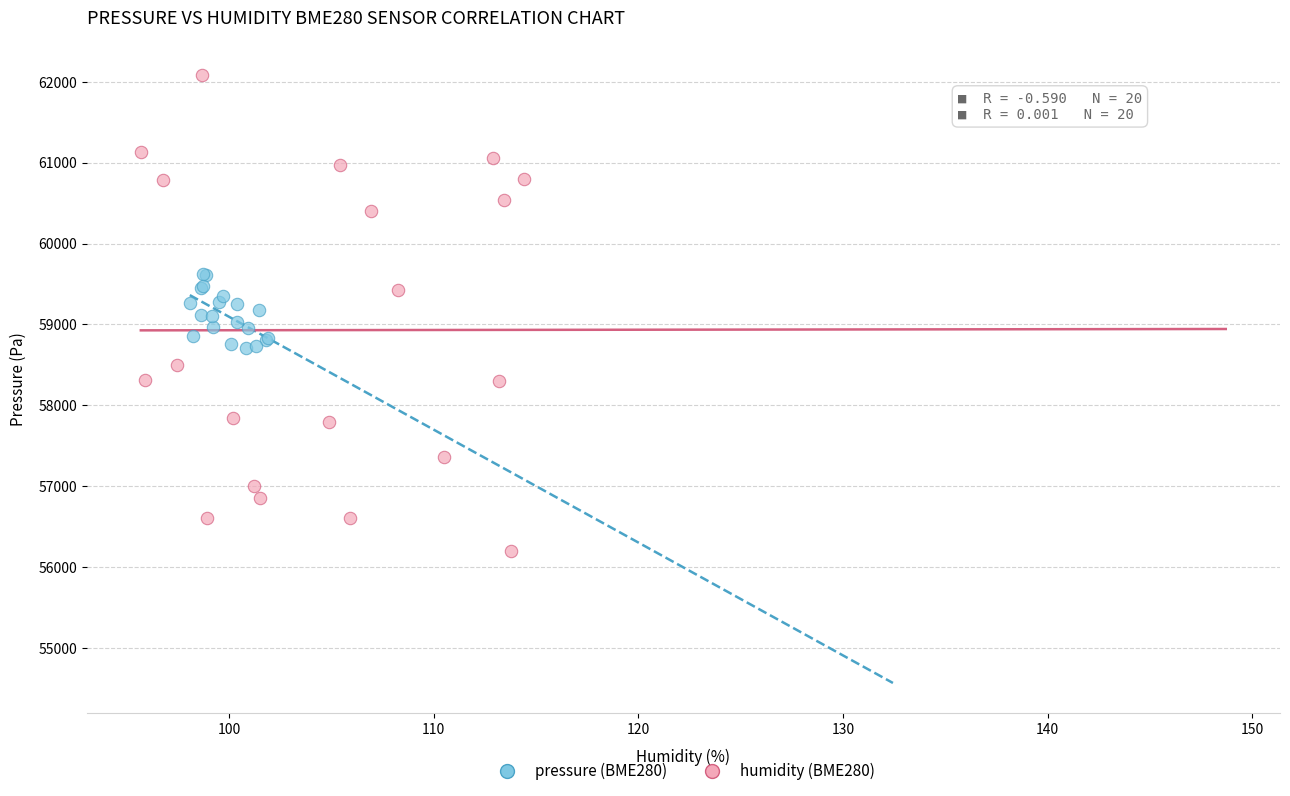

Which series has the largest Y range (max minus min)?

humidity (BME280)